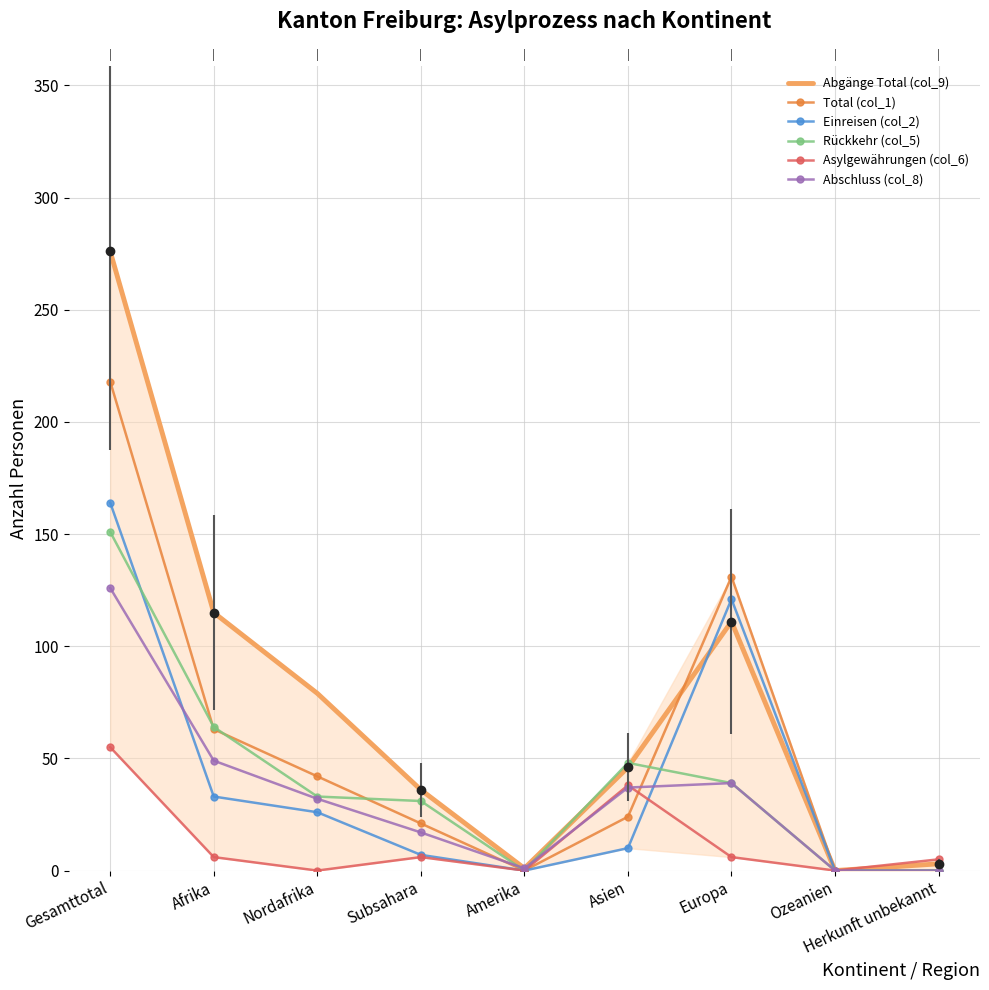

Reading left to right, transcribe all the data shown in this chart.

Abgänge Total (col_9): Gesamttotal=276	Afrika=115	Nordafrika=79	Subsahara=36	Amerika=1	Asien=46	Europa=111	Ozeanien=0	Herkunft unbekannt=3
Total (col_1): Gesamttotal=218	Afrika=63	Nordafrika=42	Subsahara=21	Amerika=0	Asien=24	Europa=131	Ozeanien=0	Herkunft unbekannt=0
Einreisen (col_2): Gesamttotal=164	Afrika=33	Nordafrika=26	Subsahara=7	Amerika=0	Asien=10	Europa=121	Ozeanien=0	Herkunft unbekannt=0
Rückkehr (col_5): Gesamttotal=151	Afrika=64	Nordafrika=33	Subsahara=31	Amerika=0	Asien=48	Europa=39	Ozeanien=0	Herkunft unbekannt=0
Asylgewährungen (col_6): Gesamttotal=55	Afrika=6	Nordafrika=0	Subsahara=6	Amerika=0	Asien=38	Europa=6	Ozeanien=0	Herkunft unbekannt=5
Abschluss (col_8): Gesamttotal=126	Afrika=49	Nordafrika=32	Subsahara=17	Amerika=1	Asien=37	Europa=39	Ozeanien=0	Herkunft unbekannt=0